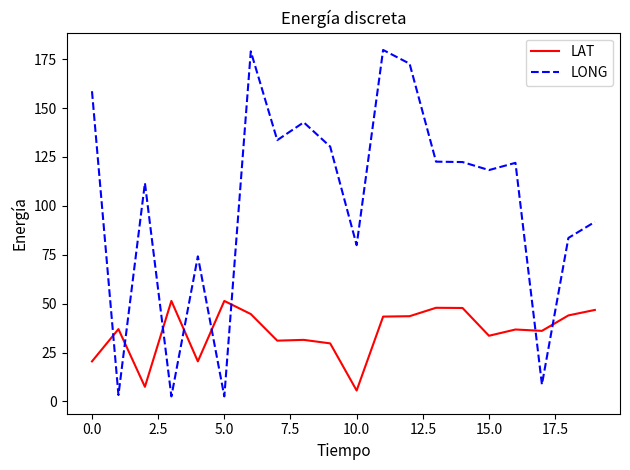

What is the difference between the maximum and minimum values in the LAT series?

45.8